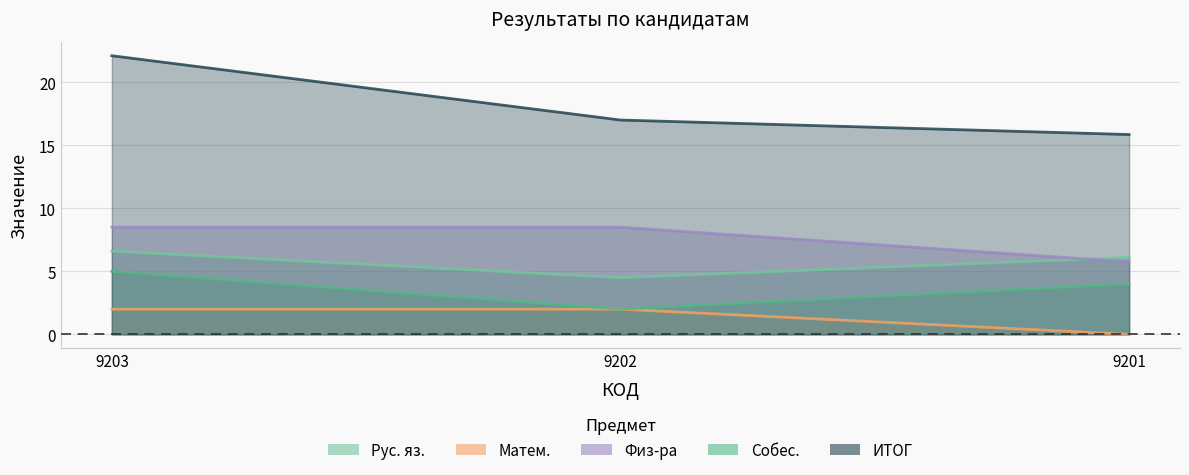

Reading right to left, what are all the values shown in this chart?

Рус. яз.: 6.1	4.5	6.6
Матем.: 0.0	2.0	2.0
Физ-ра: 5.8	8.5	8.5
Собес.: 4.0	2.0	5.0
ИТОГ: 15.8	17.0	22.1